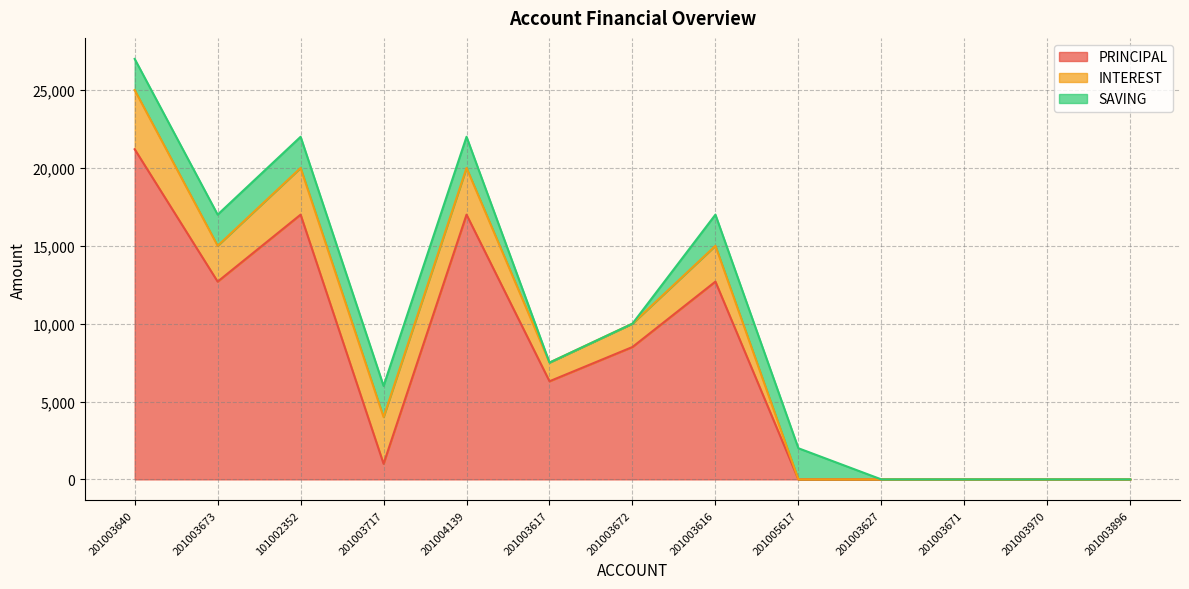

At how many categories does at least one series exceed 12527?

5